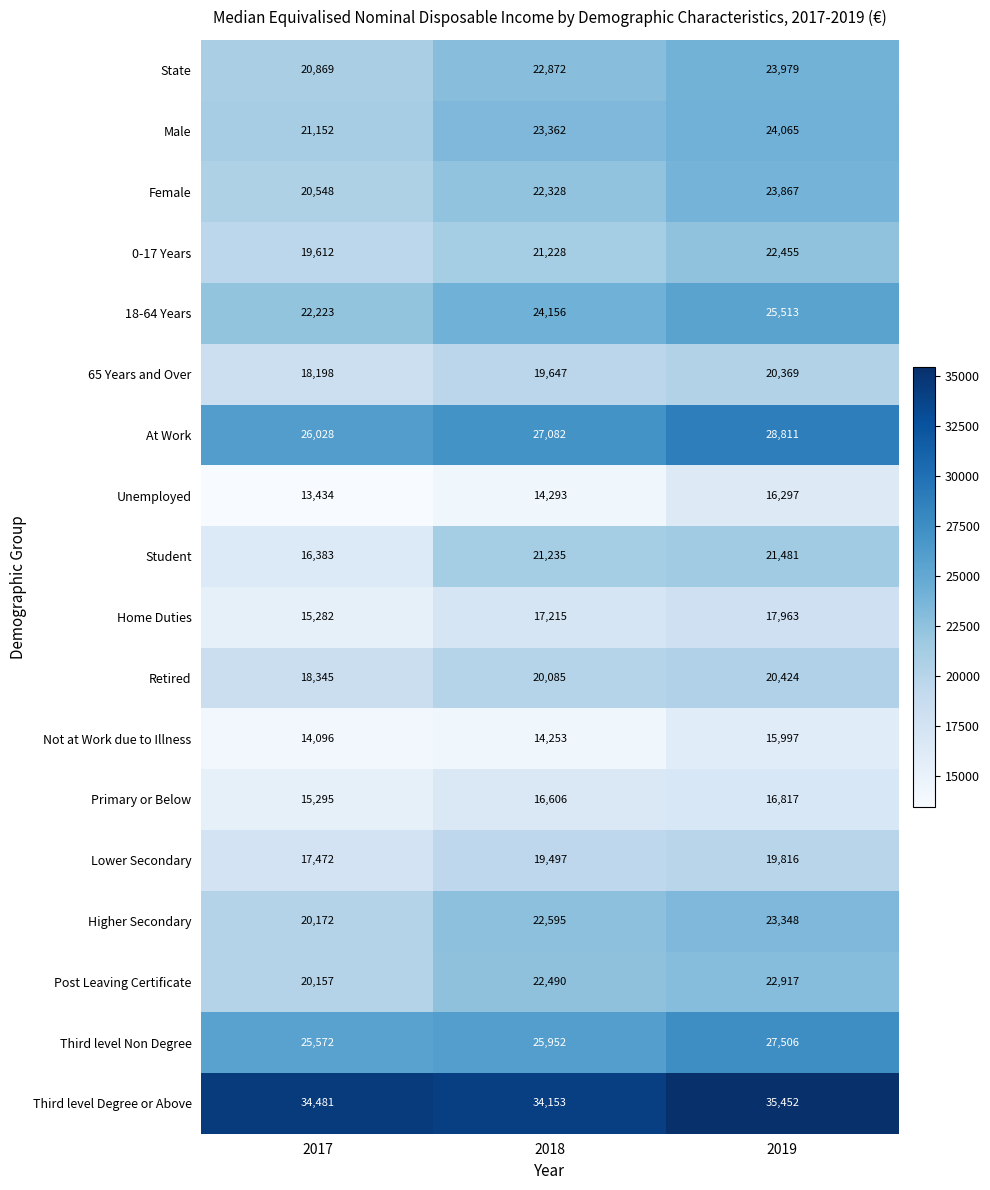

What is the difference between the highest and lowest values at 2019?

19455